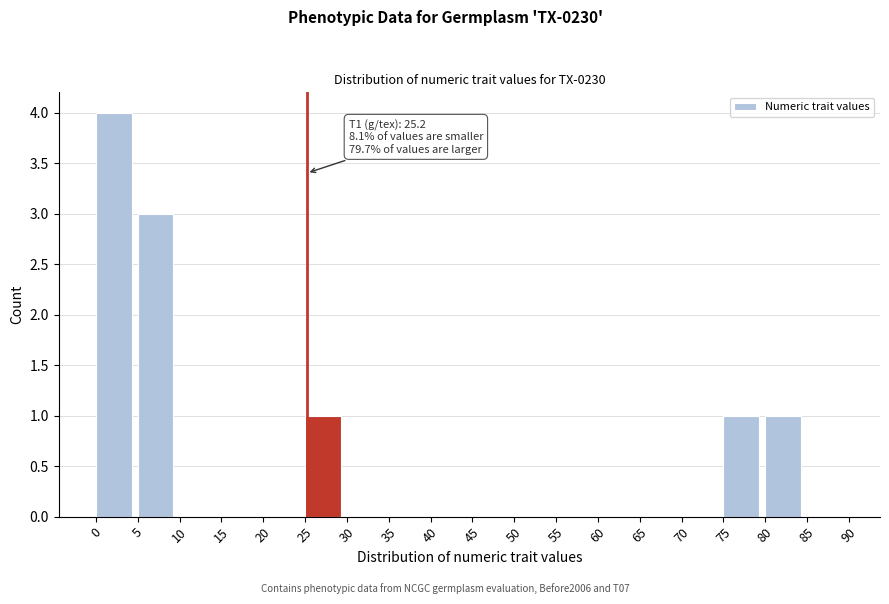

Which range on the x-axis has the tallest bar?

0 to 5